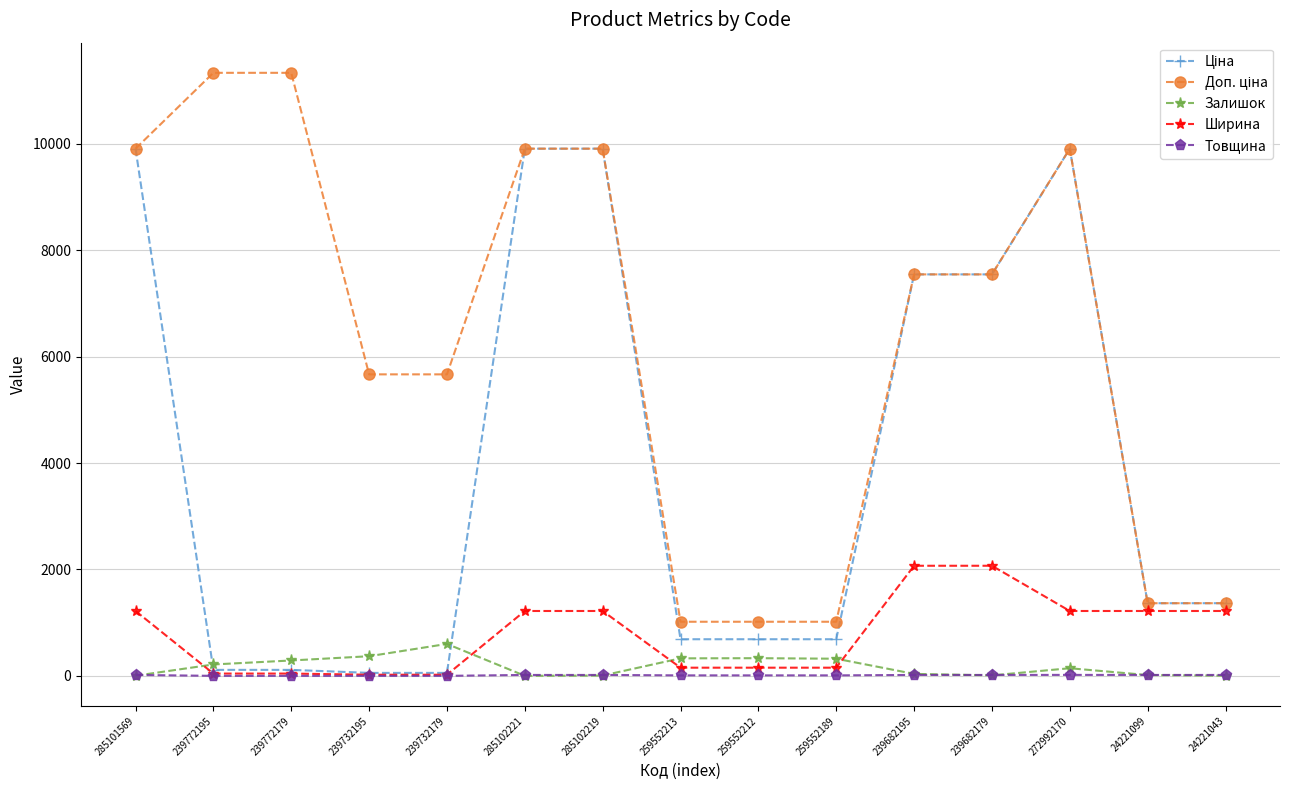

At how many categories does at least one series exceed 4484?

10